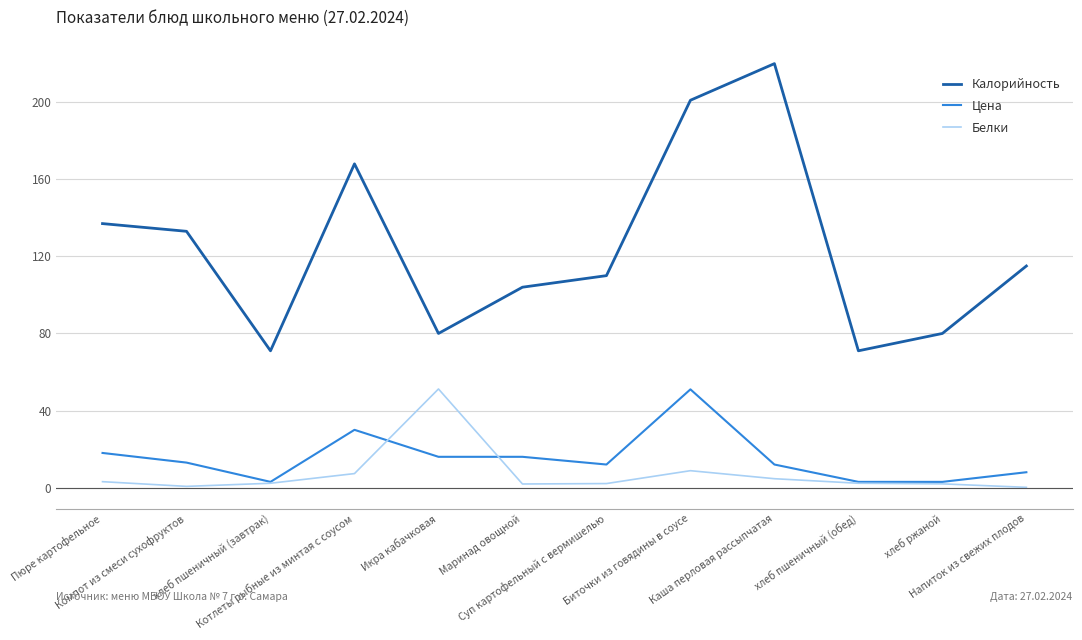

What is the highest value of the Калорийность series?

220.0